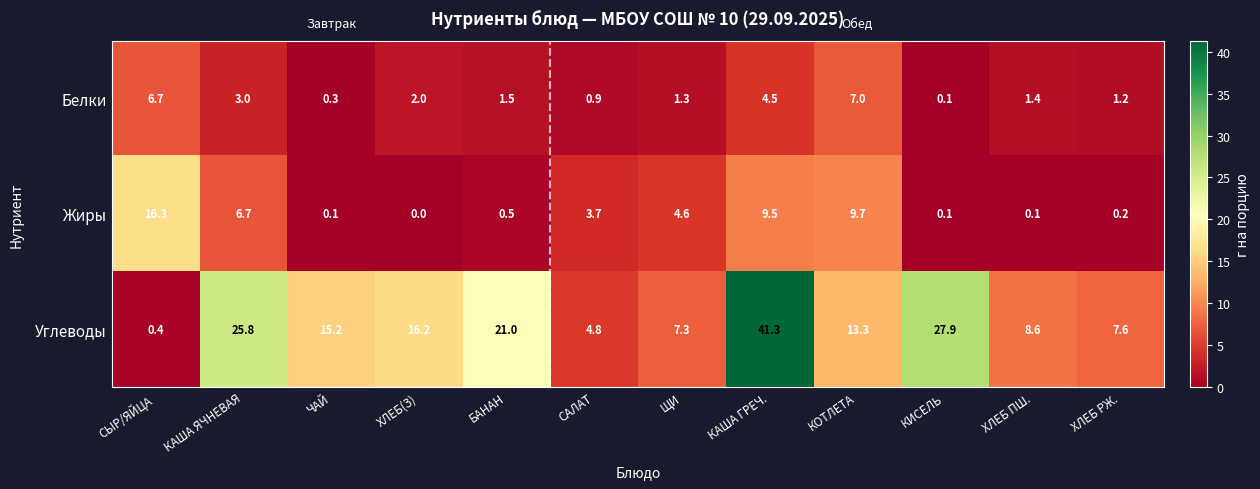

What is the maximum value shown in the chart?

41.3